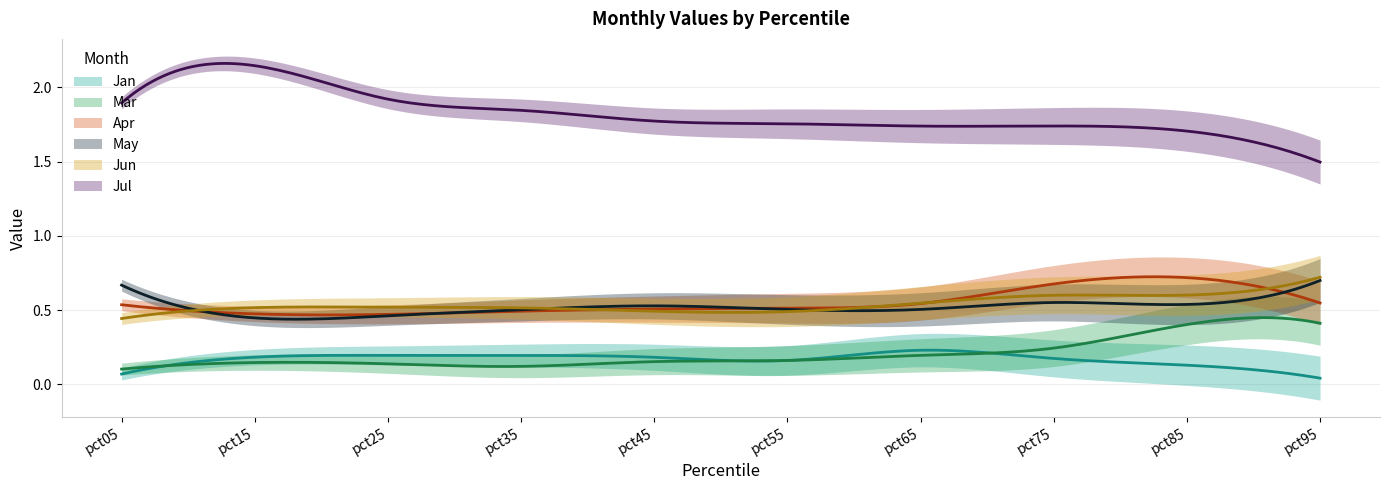

What are all the series names shown in the legend?

Jan, Mar, Apr, May, Jun, Jul